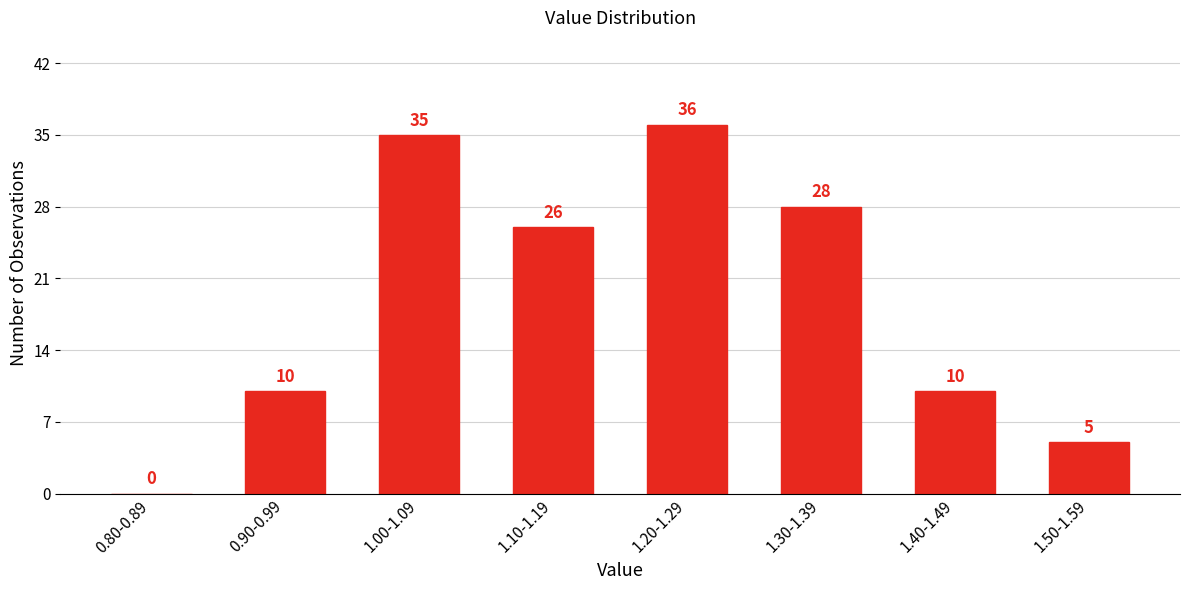

Reading right to left, what are all the values shown in this chart?

1.50-1.59=5	1.40-1.49=10	1.30-1.39=28	1.20-1.29=36	1.10-1.19=26	1.00-1.09=35	0.90-0.99=10	0.80-0.89=0